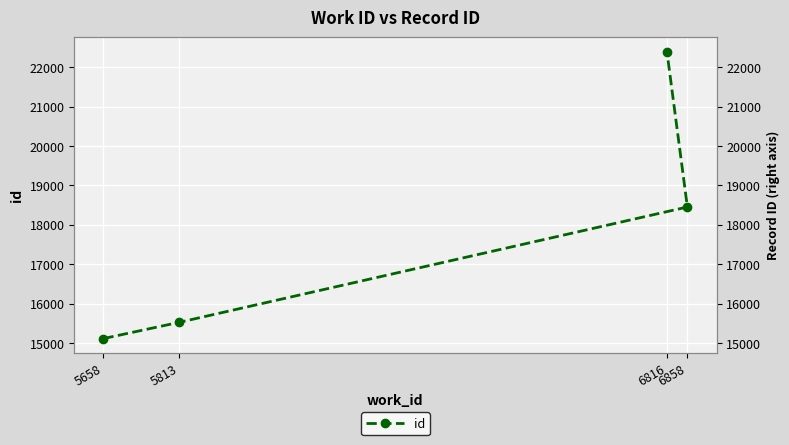

Reading left to right, what are all the values shown in this chart?

5658=15114	5813=15524	6858=18453	6816=22395